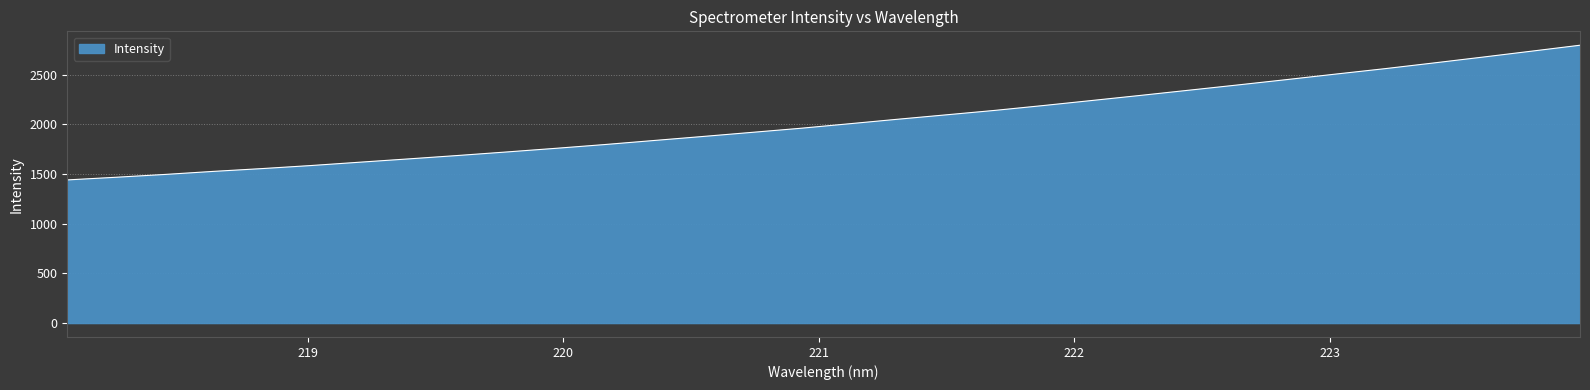

What is the greatest value displayed?

2794.7